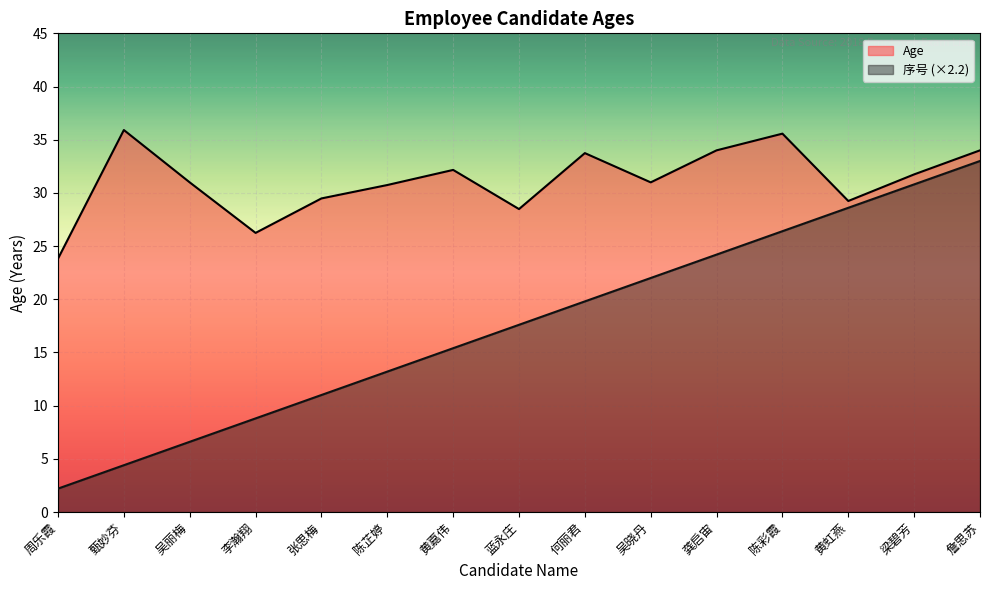

How many values in the 序号 series exceed 17?

8